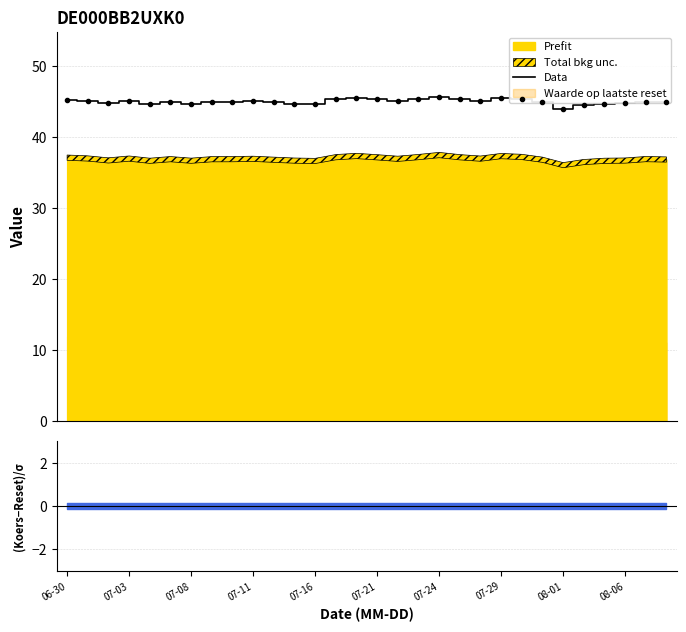

What is the maximum value for Data?

45.7